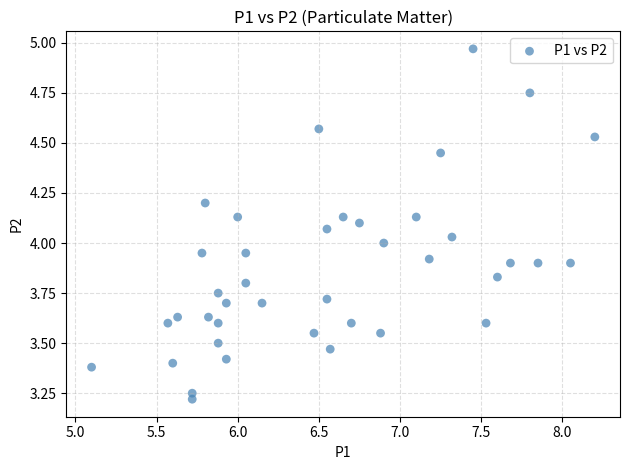

What is the range of X values (max minus min)?

3.1